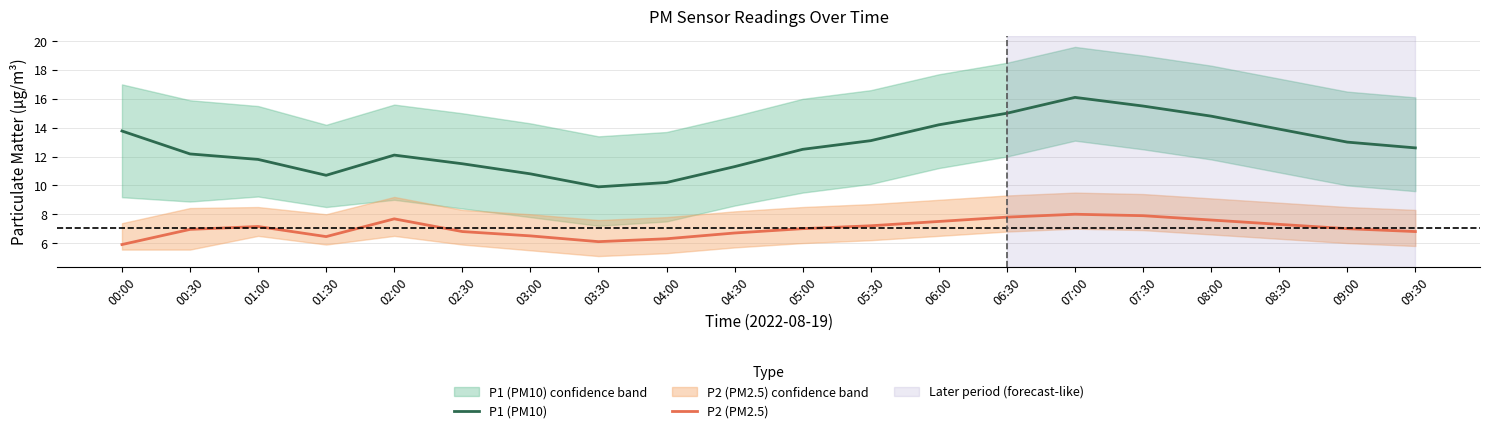

Which series has the largest range (max minus min)?

P1 (PM10)